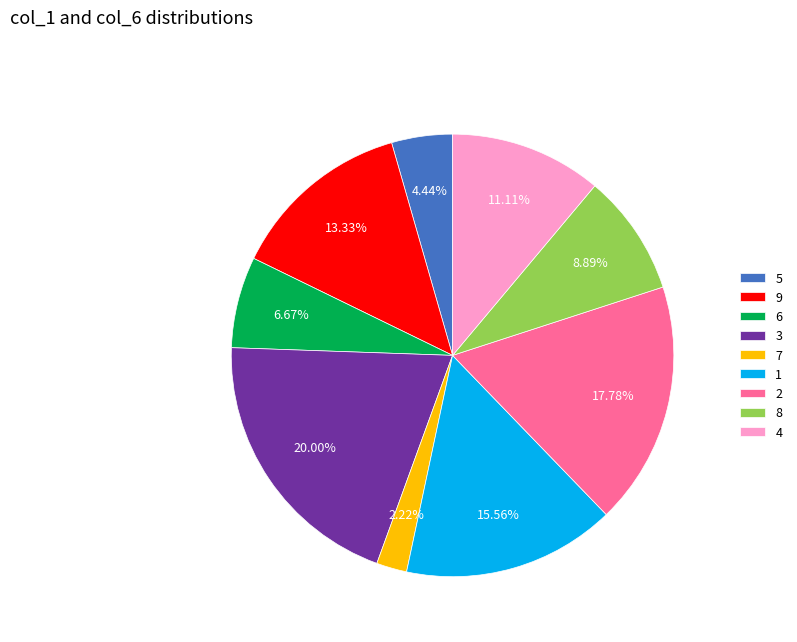

How many segments does this pie chart have?

9